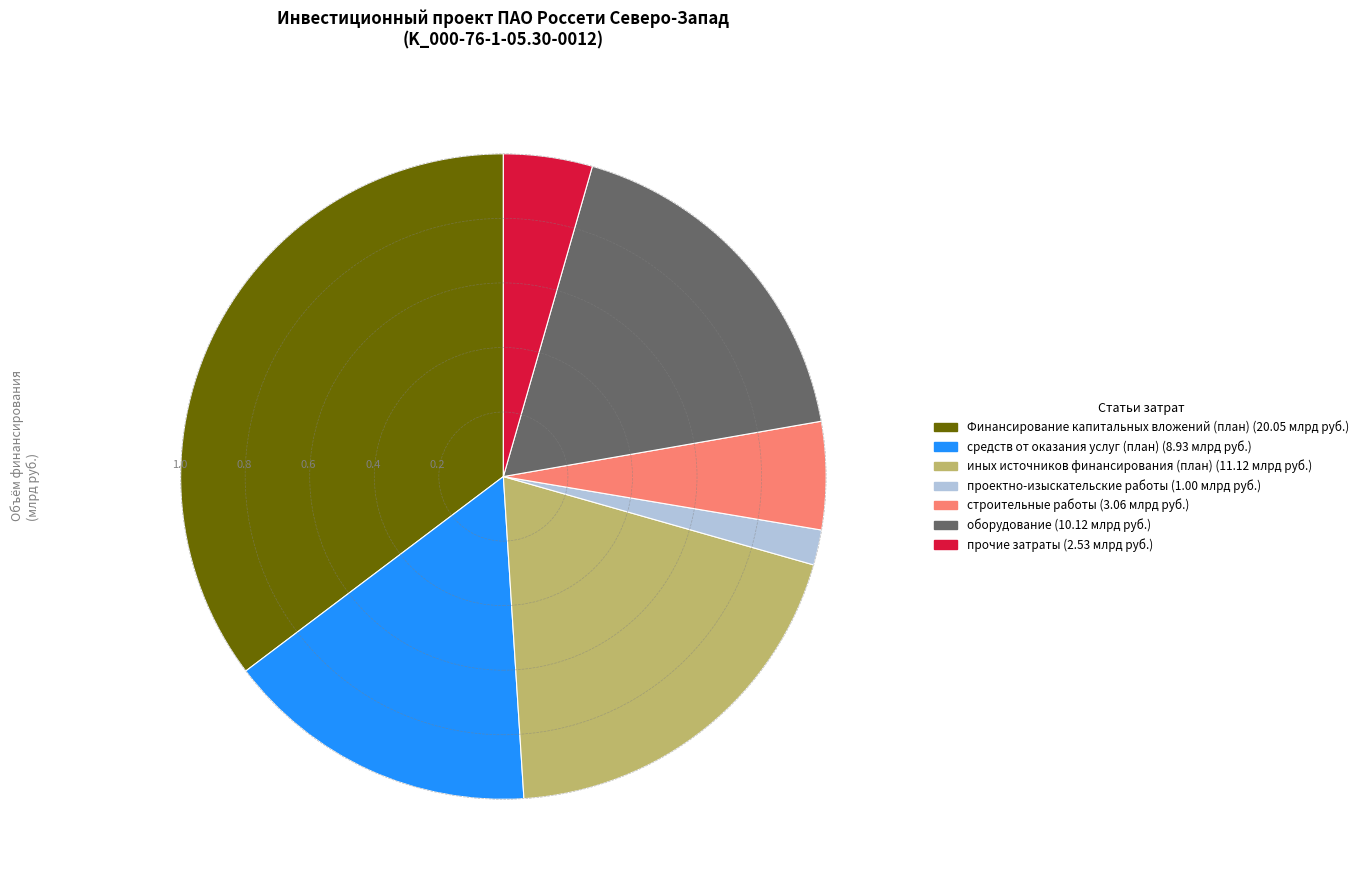

Which has a higher value, Финансирование капитальных вложений (план) or иных источников финансирования (план)?

Финансирование капитальных вложений (план)